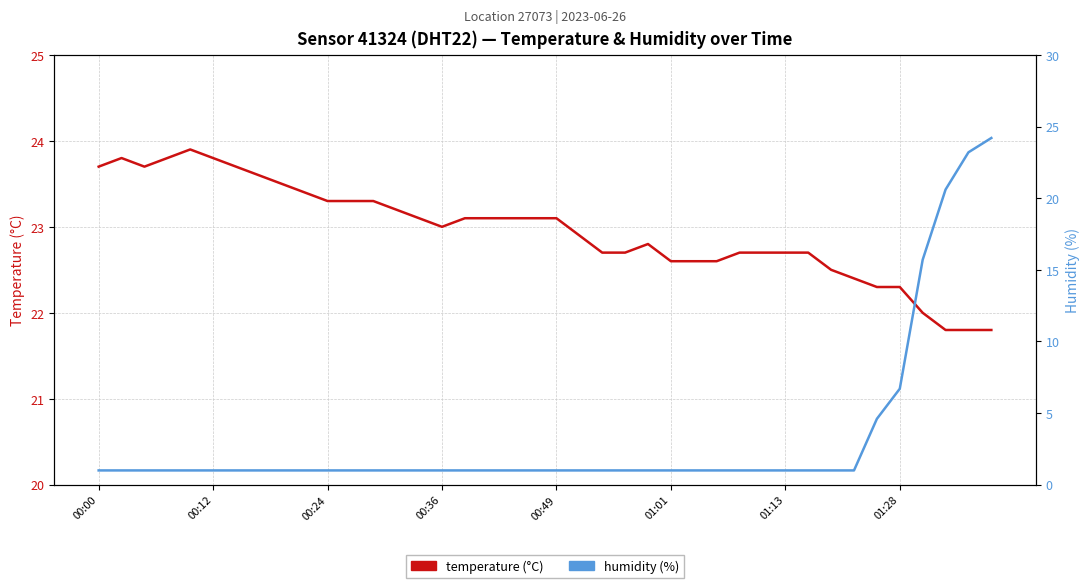

What are all the series names shown in the legend?

temperature (°C), humidity (%)